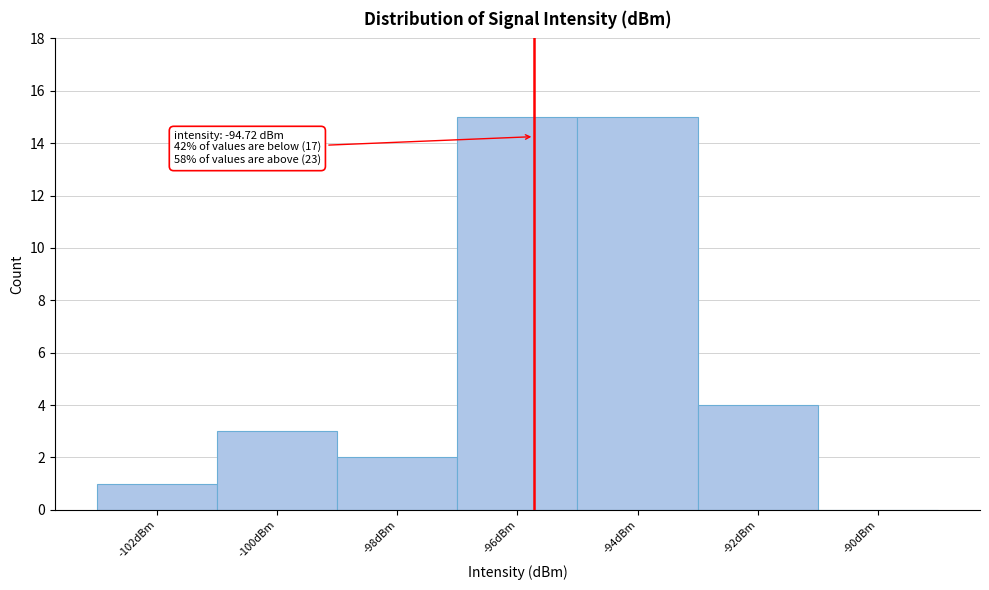

Reading left to right, extract all data points from this chart.

-102dBm=1	-100dBm=3	-98dBm=2	-96dBm=15	-94dBm=15	-92dBm=4	-90dBm=0